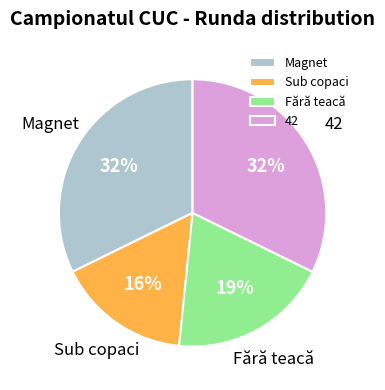

Is there a majority slice in this chart?

No